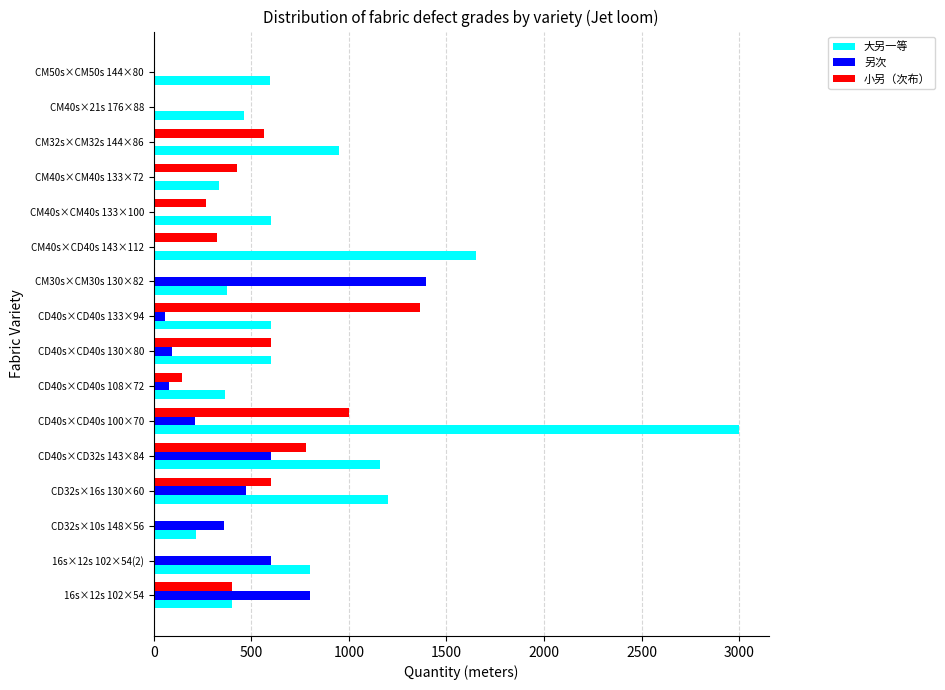

What is the maximum value shown in the chart?

3000